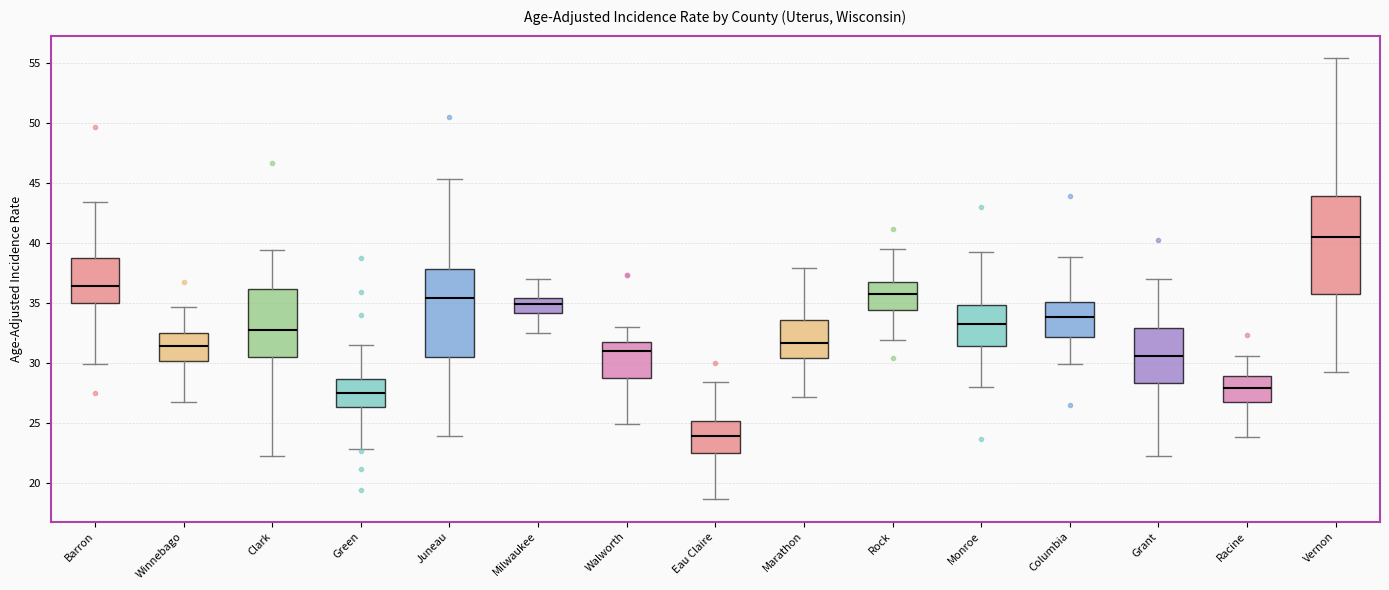

Where does the upper whisker of the box for Green end on the y-axis? The values are not printed on the chart, so give them approximately, as read against the axis.

31.5